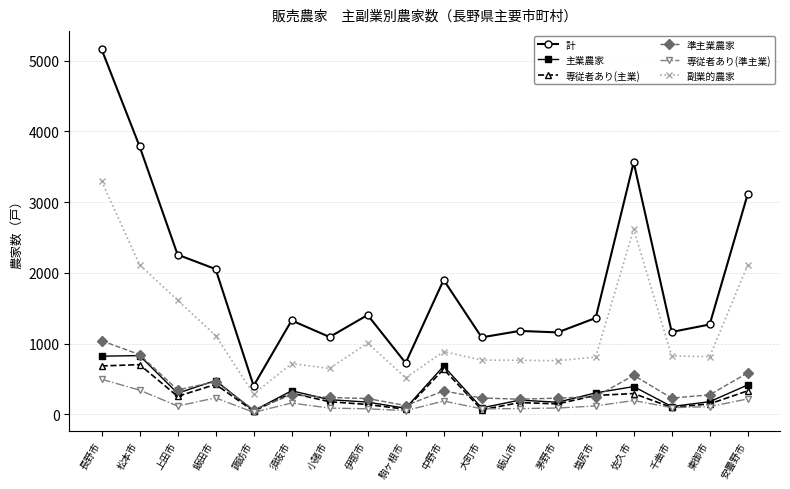

At how many categories does at least one series exceed 4120?

1